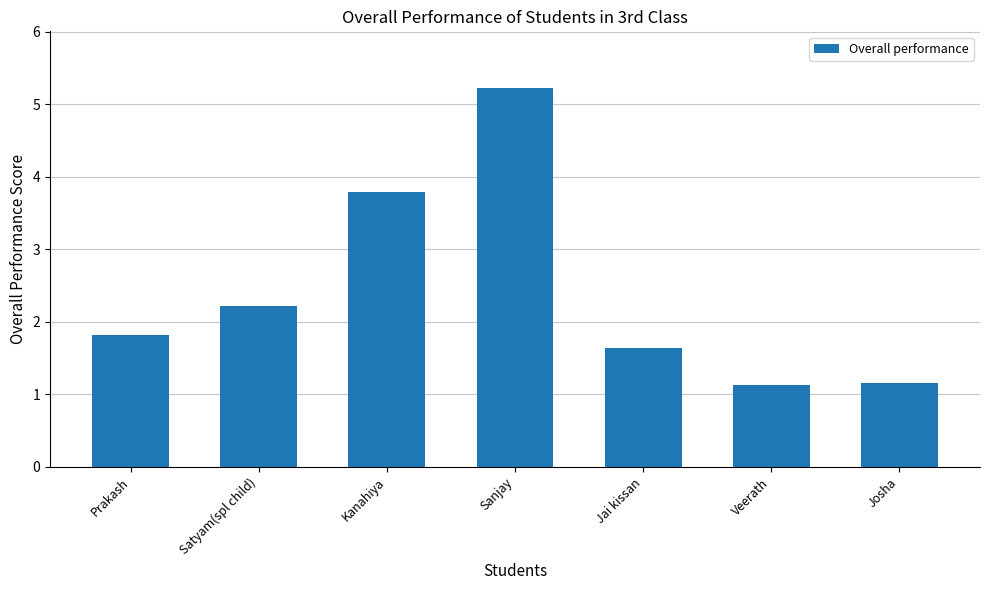

What is the ratio of the value at Josha to the value at Prakash?

0.6